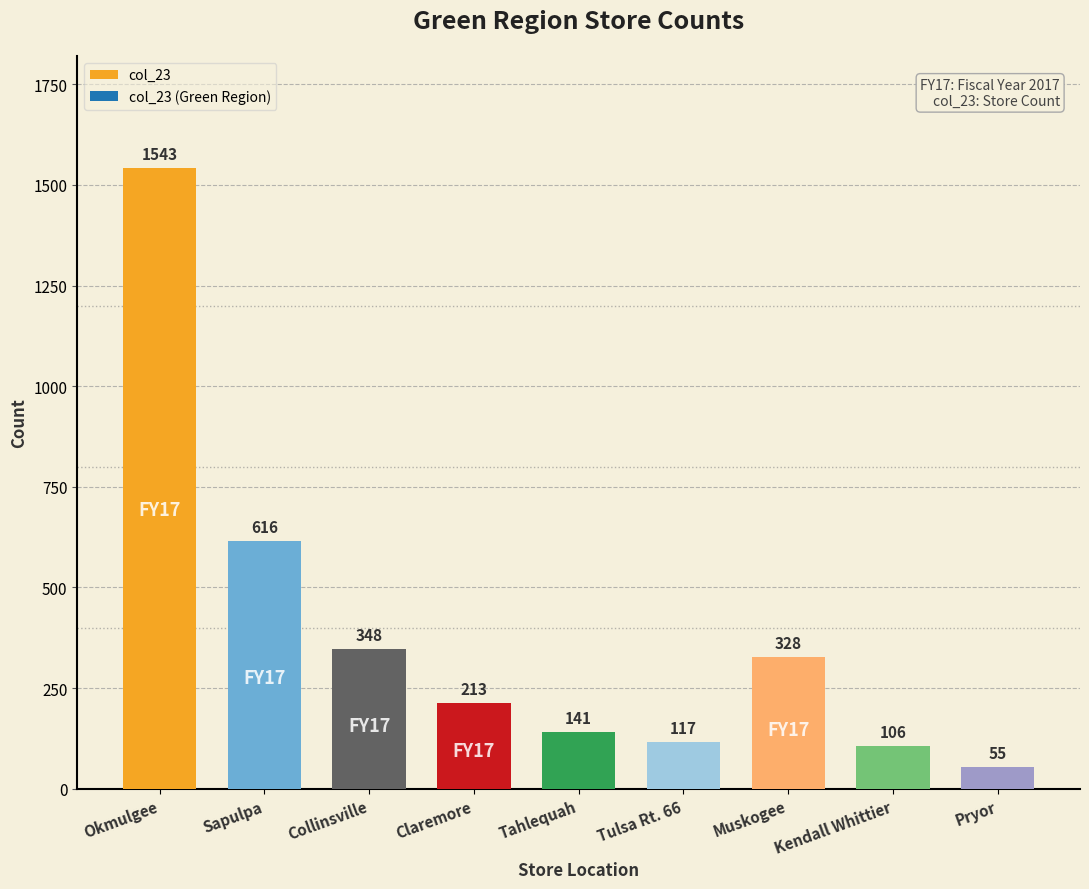

List the labels in order of value, smallest first.

Pryor, Kendall Whittier, Tulsa Rt. 66, Tahlequah, Claremore, Muskogee, Collinsville, Sapulpa, Okmulgee